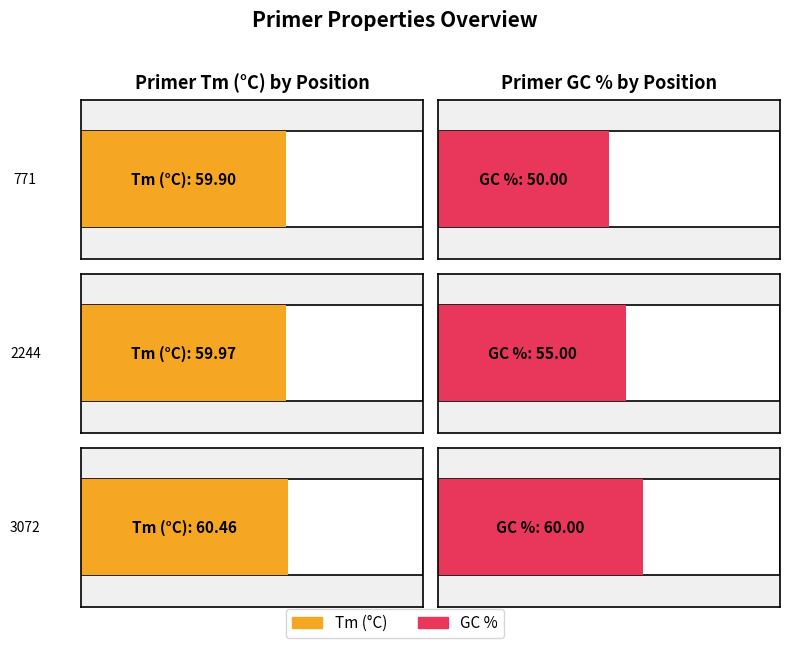

What is the difference between the highest and lowest values at 771?

9.9